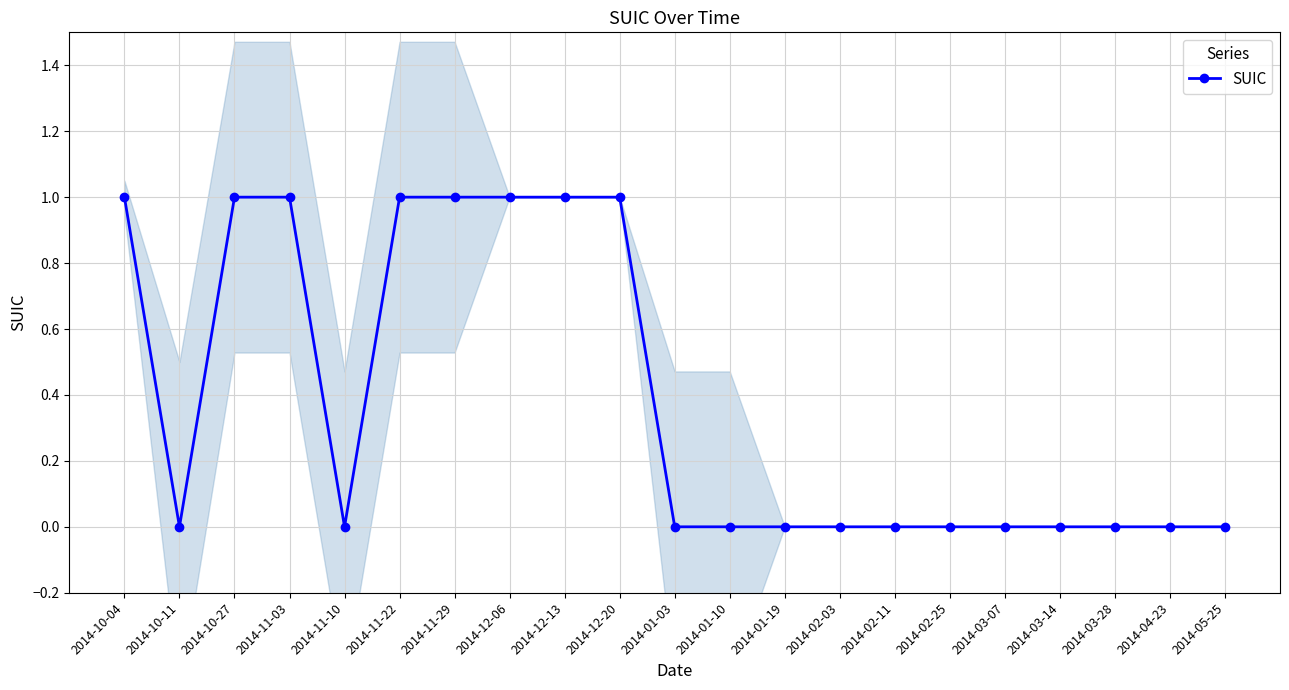

How many values are between 0 and 1?

21